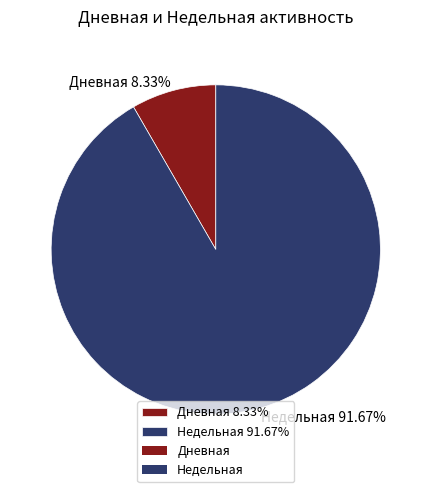

To the nearest percent, what is the difference between the largest and smallest slice percentages?

83%